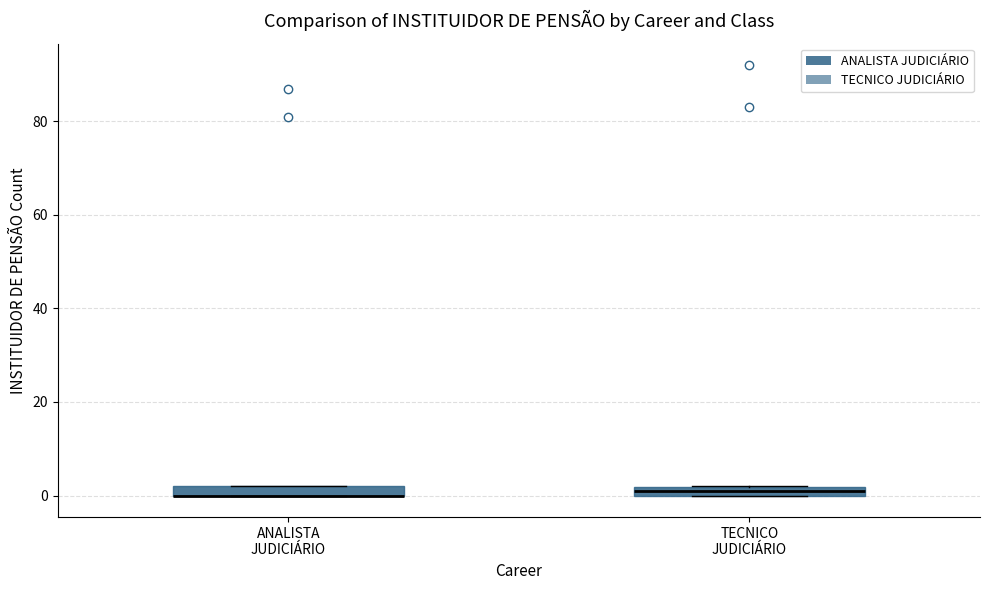

Where is the lower edge of the box for TECNICO JUDICIÁRIO on the y-axis? The values are not printed on the chart, so give them approximately, as read against the axis.

0